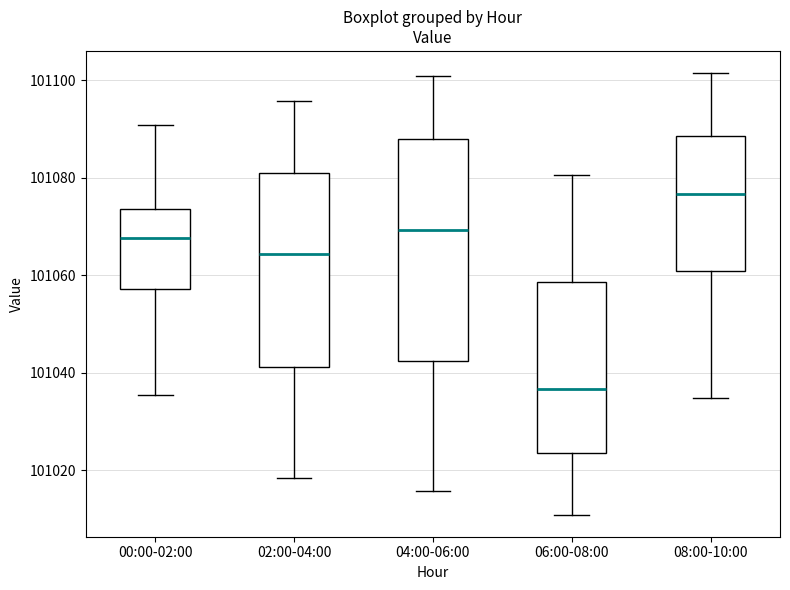

Comparing the boxes themselves (not the whiskers), which one is the tallest?

04:00-06:00